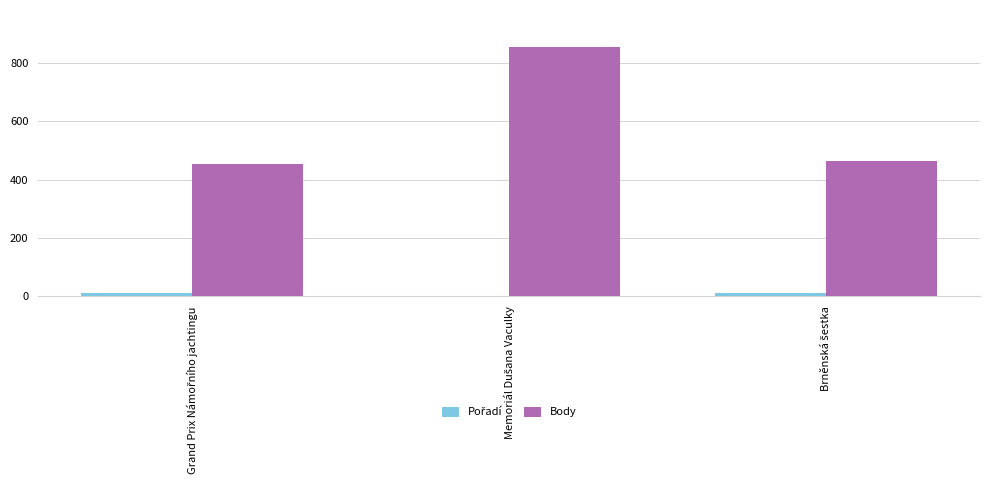

Which series has the largest range (max minus min)?

Body